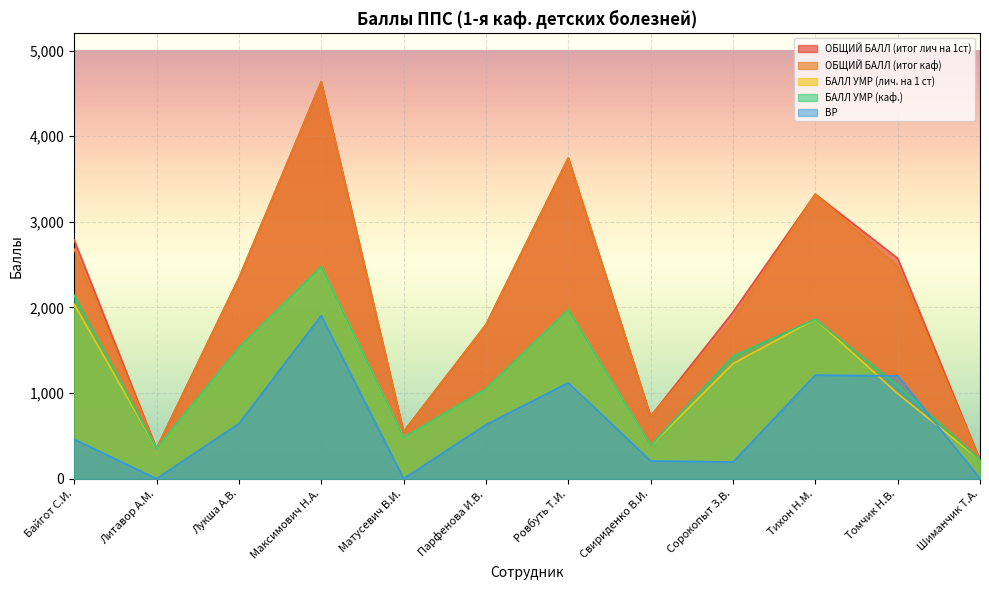

At which category does ВР reach its first local valley?

Литавор А.М.